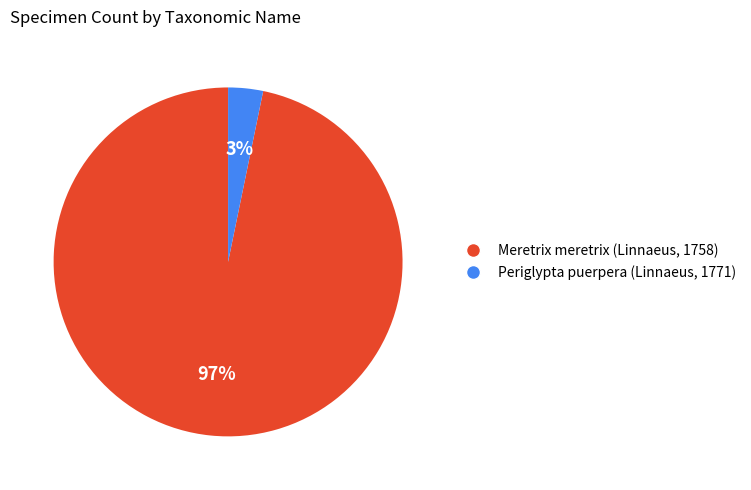

Between Periglypta puerpera (Linnaeus, 1771) and Meretrix meretrix (Linnaeus, 1758), which is larger?

Meretrix meretrix (Linnaeus, 1758)